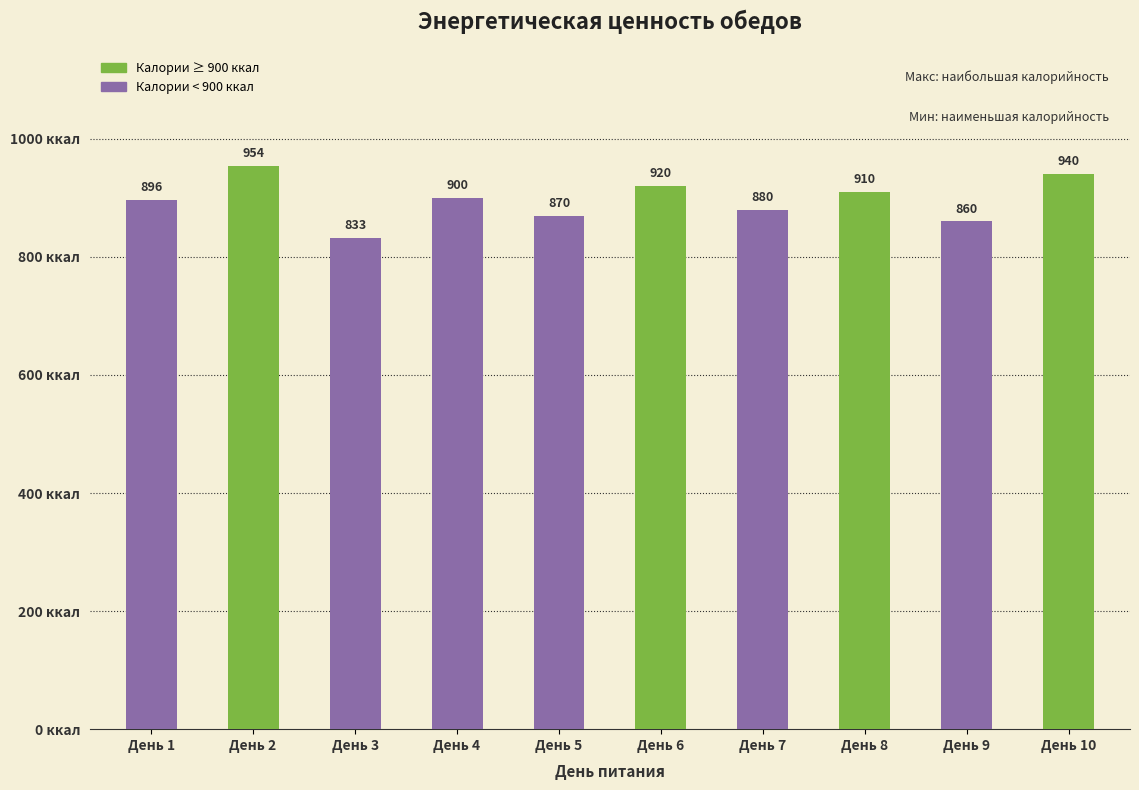

Rank the categories by value from highest to lowest.

День 2, День 10, День 6, День 8, День 4, День 1, День 7, День 5, День 9, День 3